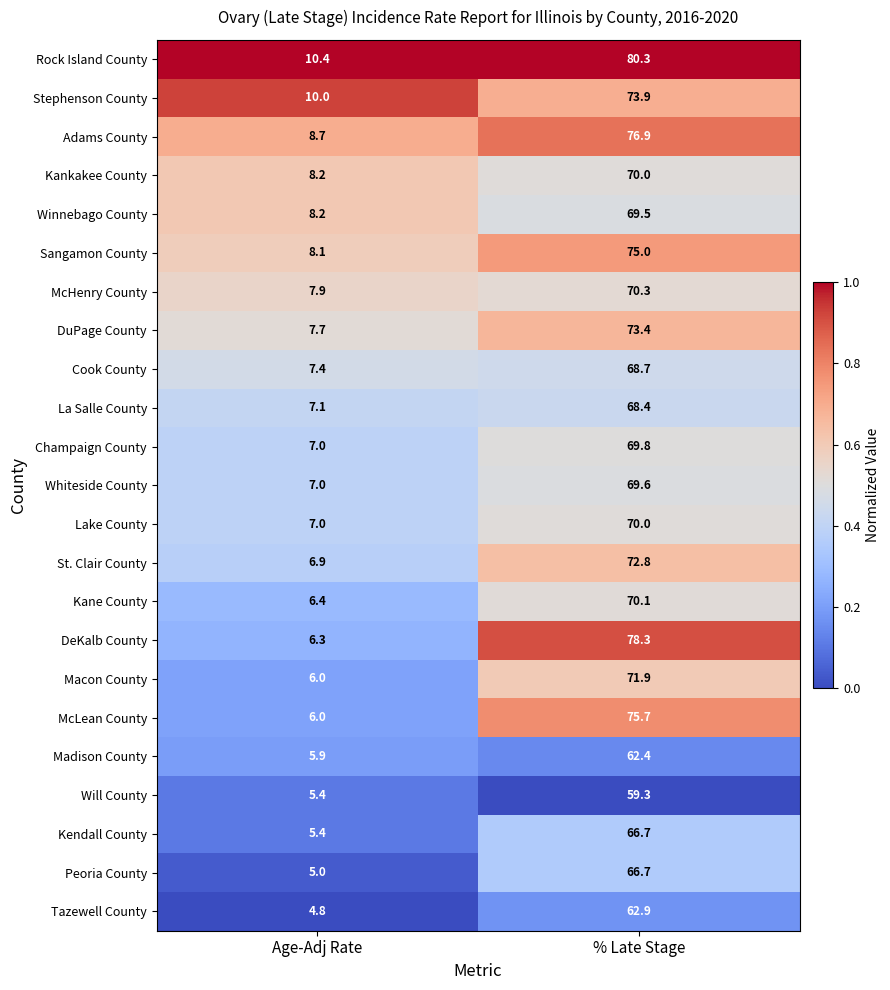

What is the difference between the maximum and minimum values in the Champaign County series?

62.8